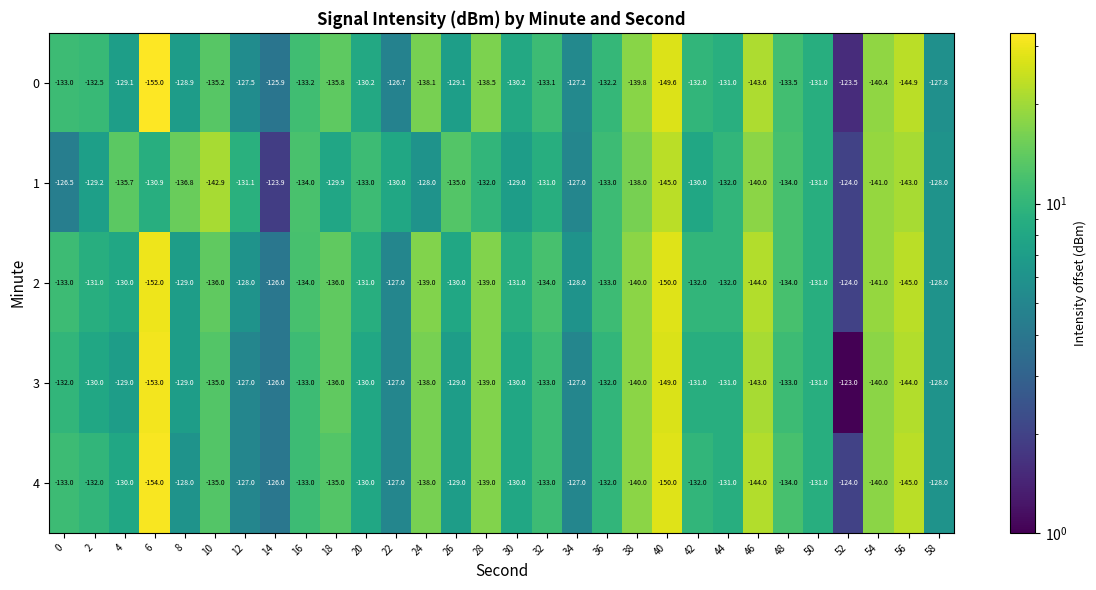

Is the value of 4 at 46 greater than the value of 3 at 14?

No